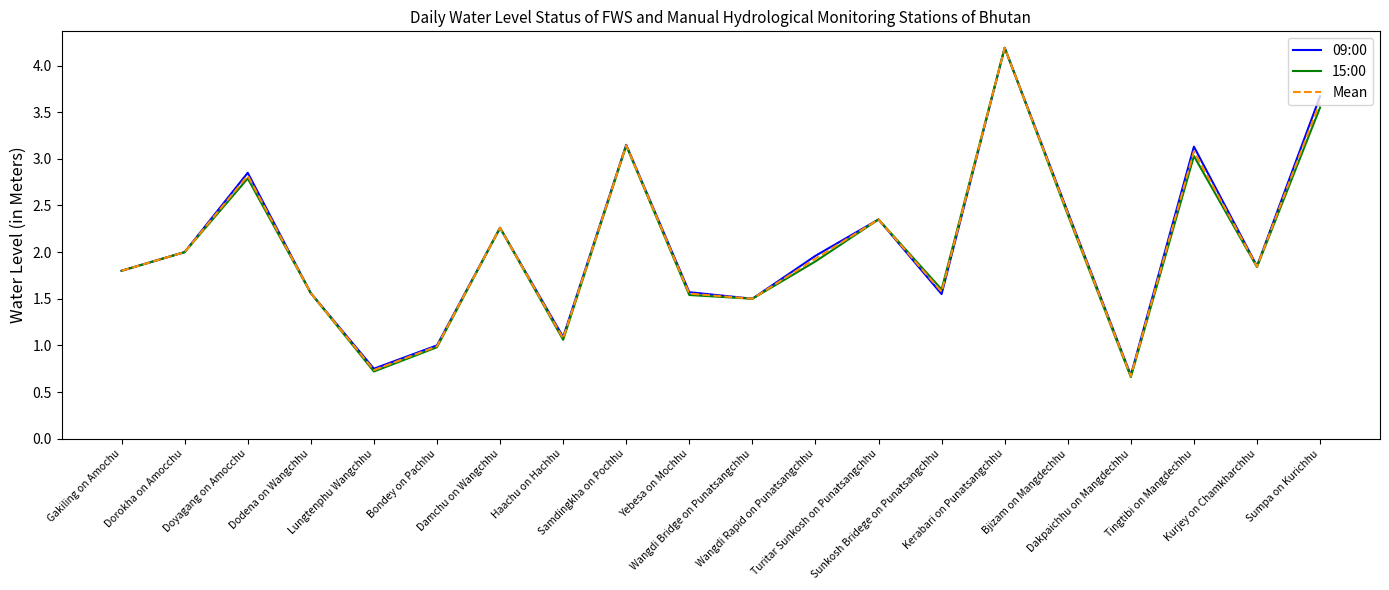

What is the maximum value shown in the chart?

4.2